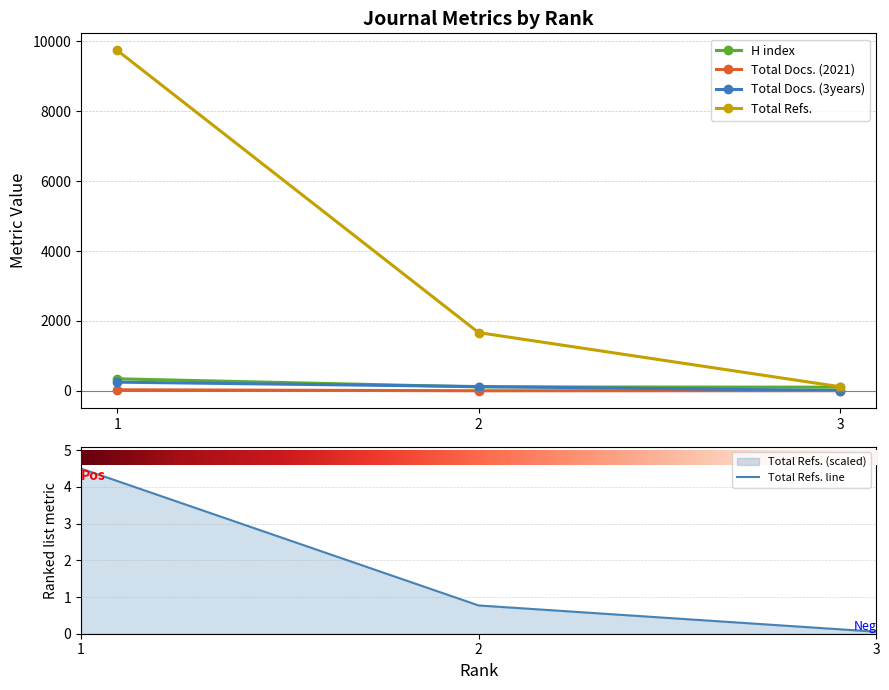

At how many categories does at least one series exceed 2418?

1